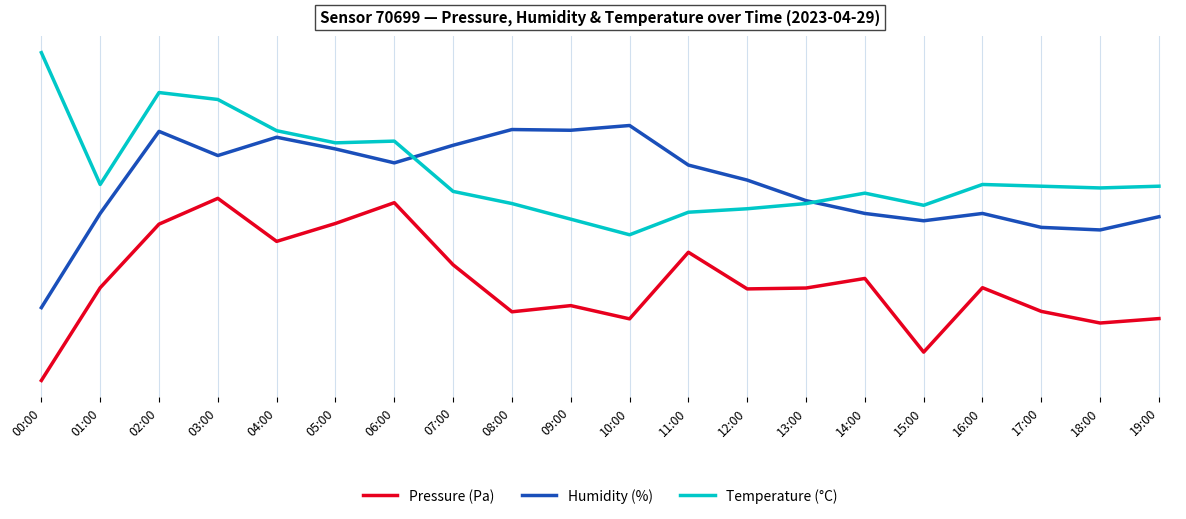

Is it true that Temperature (°C) equals 2428.6 at 13:00?

True